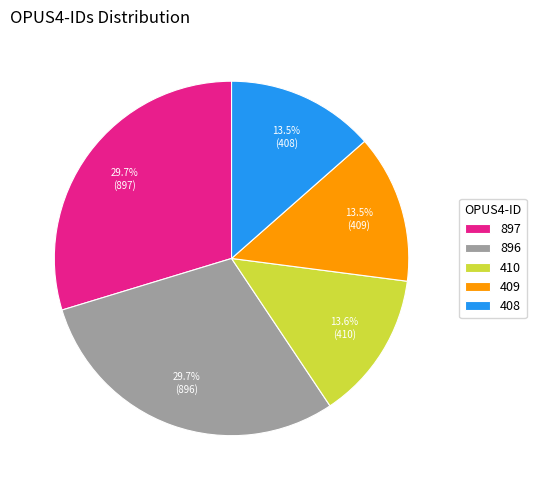

To the nearest percent, what portion does 410 represent?

14%